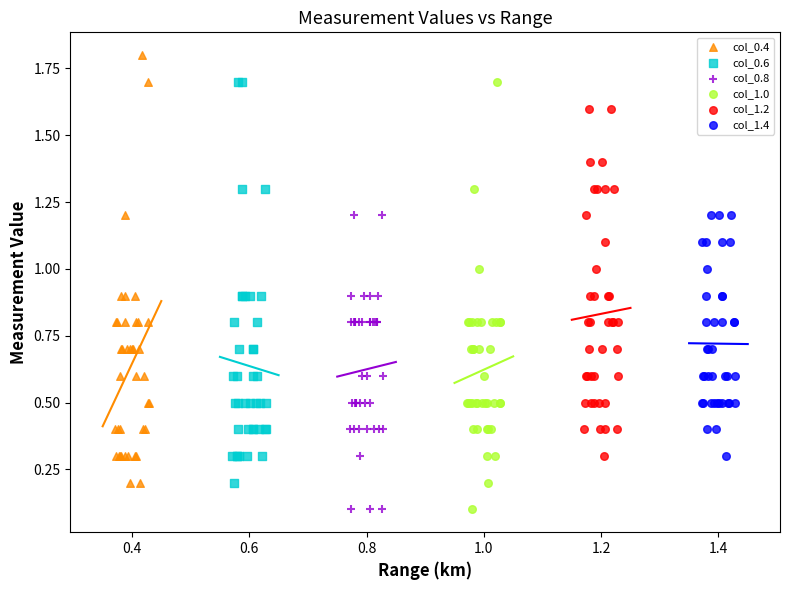

Which series contains the highest Y value?

col_0.4